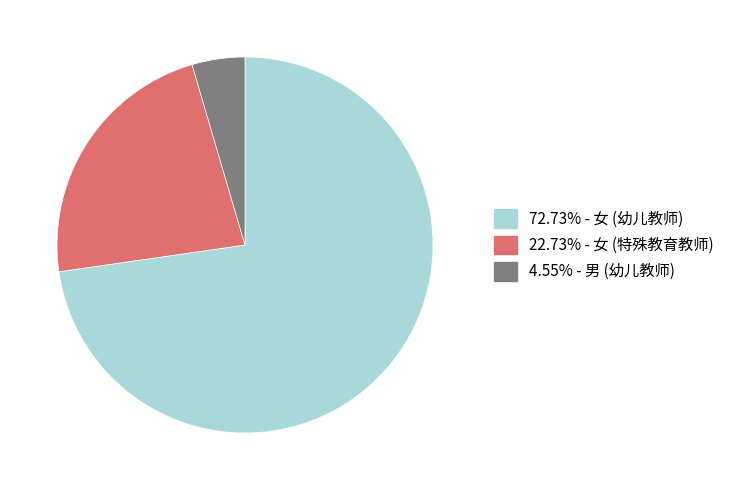

Is there a majority slice in this chart?

Yes